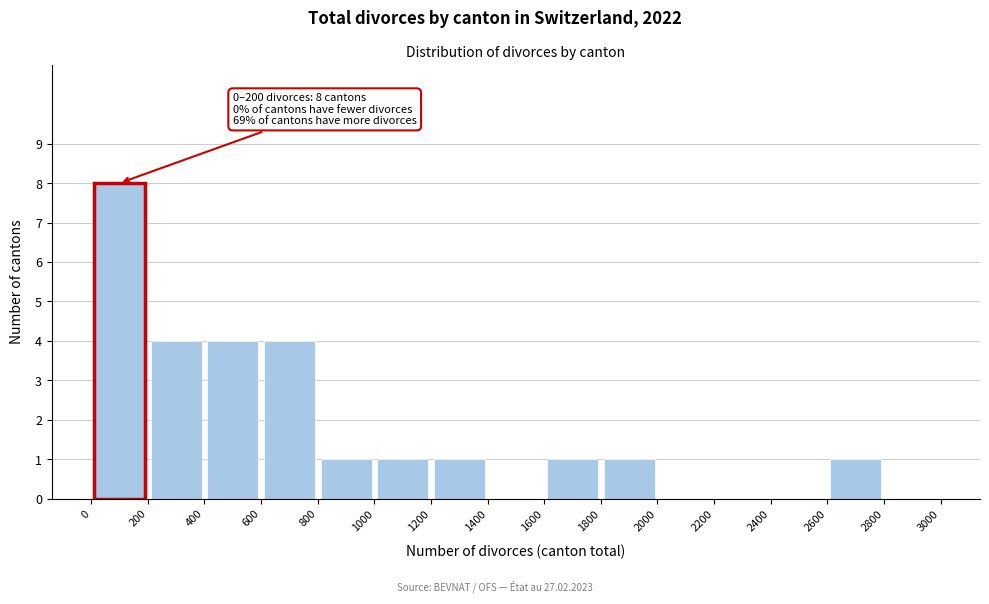

Over which range of the x-axis is the bar tallest?

0 to 200